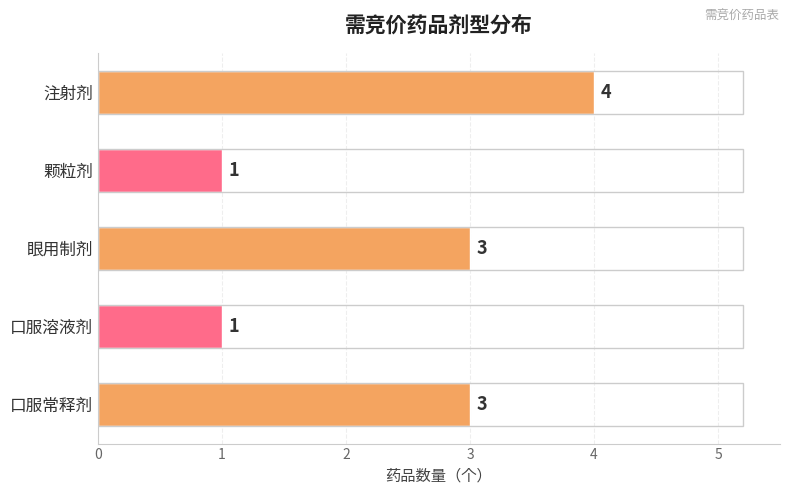

Reading top to bottom, extract all data points from this chart.

4	1	3	1	3